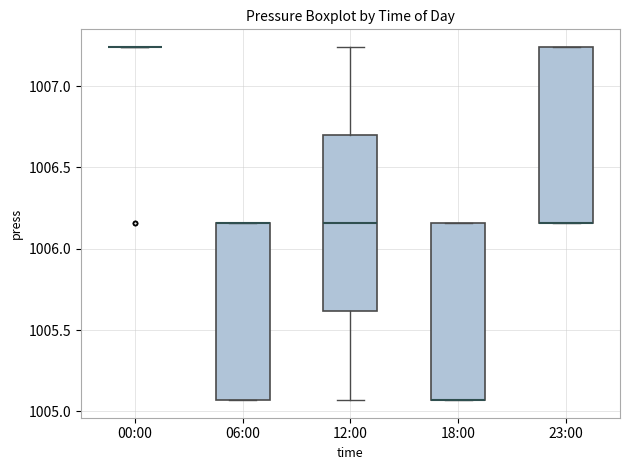

Reading left to right, read every box against the y-axis: the position of its median line, the range the box covers, and the ends of its whiskers. The values are not printed on the chart, so give them approximately, as read against the axis.

00:00: box collapsed to a line at 1007.25, whiskers 1007.25 to 1007.25
06:00: median 1006.15 (drawn on the box's upper edge), box 1005.05 to 1006.15, whiskers 1005.05 to 1006.15
12:00: median 1006.15, box 1005.60 to 1006.70, whiskers 1005.05 to 1007.25
18:00: median 1005.05 (drawn on the box's lower edge), box 1005.05 to 1006.15, whiskers 1005.05 to 1006.15
23:00: median 1006.15 (drawn on the box's lower edge), box 1006.15 to 1007.25, whiskers 1006.15 to 1007.25